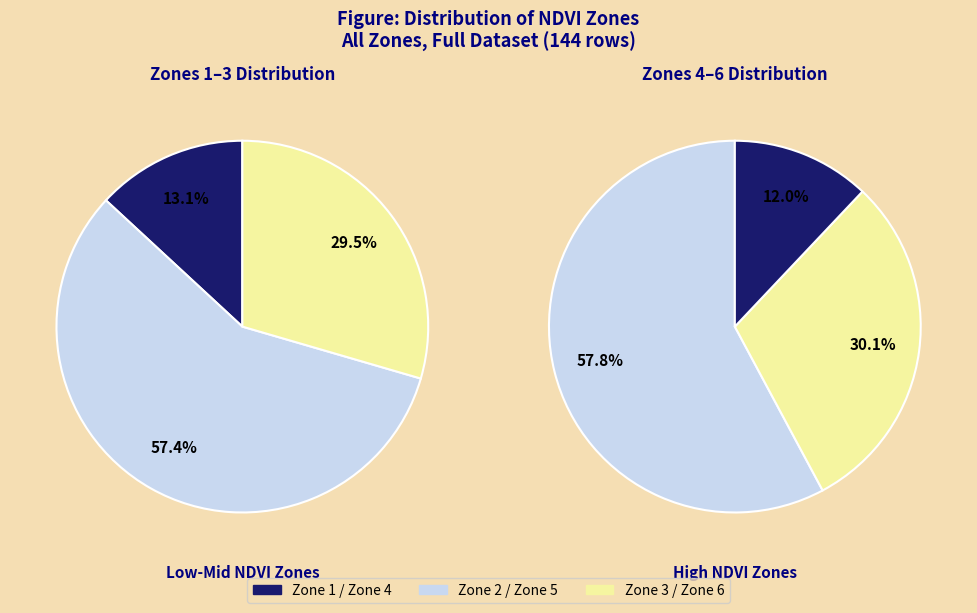

How many segments does this pie chart have?

6